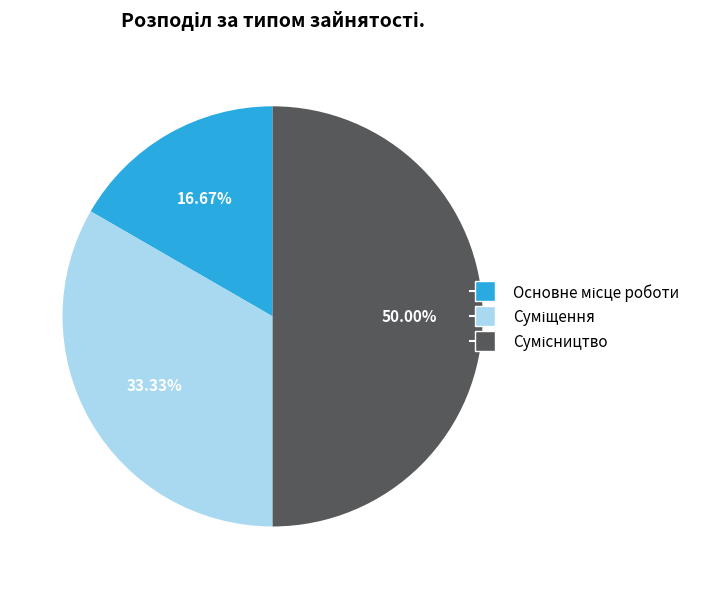

Count the number of slices in the pie.

3